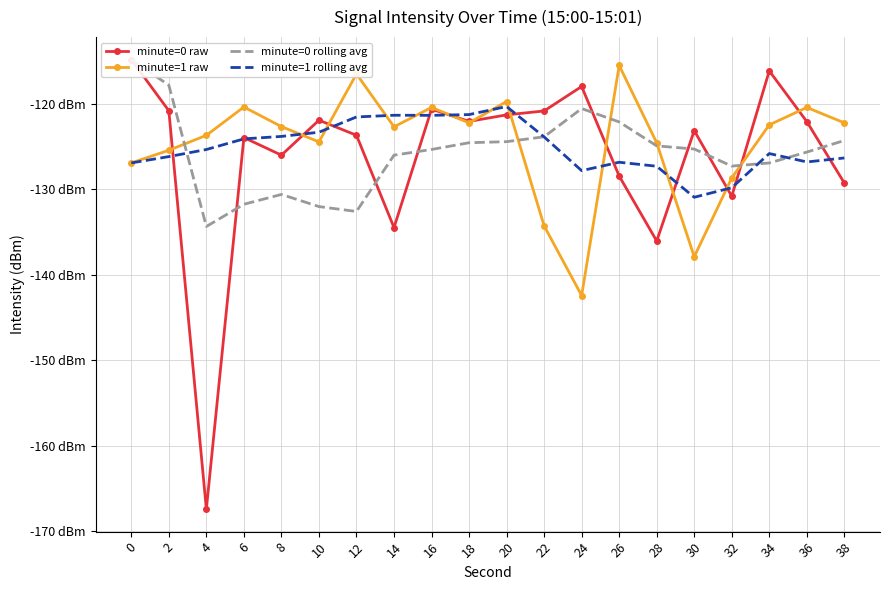

Reading left to right, extract all data points from this chart.

minute=0 raw: 0=-114.9	2=-120.8	4=-167.4	6=-124.0	8=-126.0	10=-121.9	12=-123.7	14=-134.5	16=-120.6	18=-122.1	20=-121.3	22=-120.9	24=-118.0	26=-128.5	28=-136.1	30=-123.2	32=-130.8	34=-116.2	36=-122.1	38=-129.3
minute=1 raw: 0=-126.9	2=-125.5	4=-123.7	6=-120.4	8=-122.7	10=-124.5	12=-116.5	14=-122.7	16=-120.4	18=-122.2	20=-119.8	22=-134.3	24=-142.4	26=-115.5	28=-124.6	30=-137.9	32=-128.7	34=-122.5	36=-120.4	38=-122.2
minute=0 rolling avg: 0=-114.9	2=-117.8	4=-134.4	6=-131.8	8=-130.6	10=-132.0	12=-132.6	14=-126.0	16=-125.4	18=-124.6	20=-124.4	22=-123.9	24=-120.6	26=-122.1	28=-124.9	30=-125.3	32=-127.3	34=-126.9	36=-125.7	38=-124.3
minute=1 rolling avg: 0=-126.9	2=-126.2	4=-125.4	6=-124.1	8=-123.8	10=-123.3	12=-121.6	14=-121.4	16=-121.4	18=-121.3	20=-120.3	22=-123.9	24=-127.8	26=-126.9	28=-127.3	30=-131.0	32=-129.8	34=-125.8	36=-126.8	38=-126.4